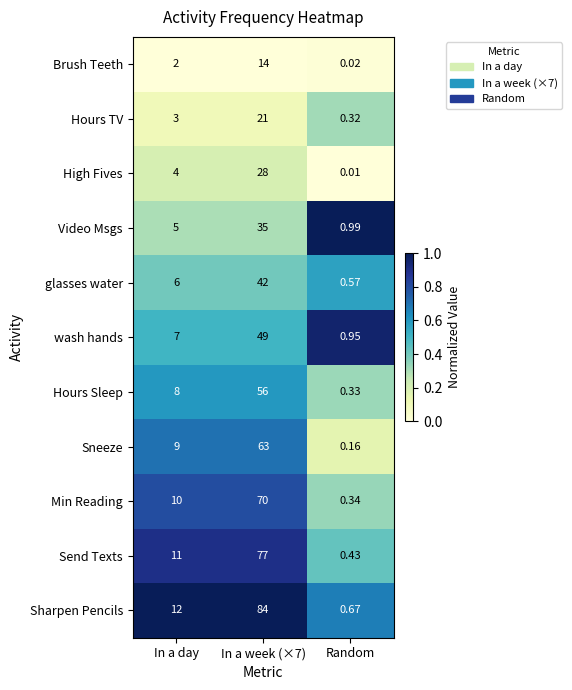

Is the value of Brush Teeth at In a day greater than the value of Hours TV at In a day?

No